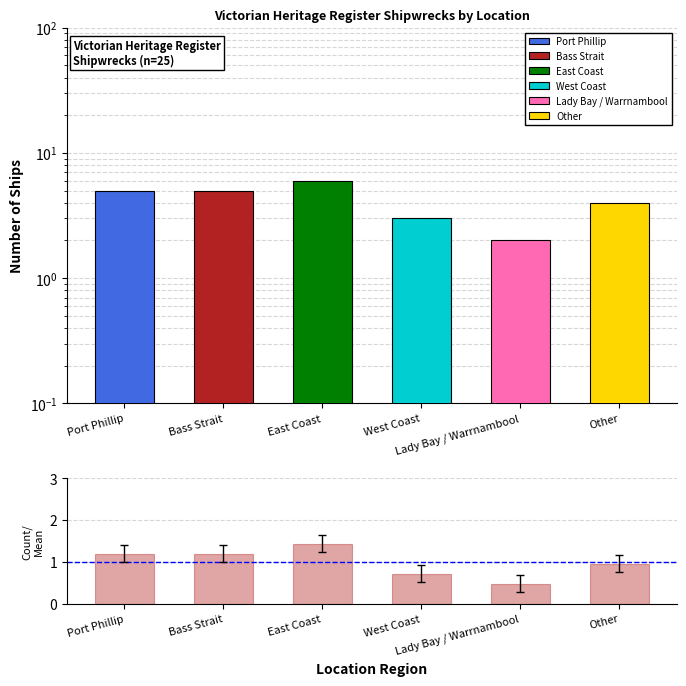

Rank the categories by value from highest to lowest.

East Coast, Port Phillip, Bass Strait, Other, West Coast, Lady Bay / Warrnambool